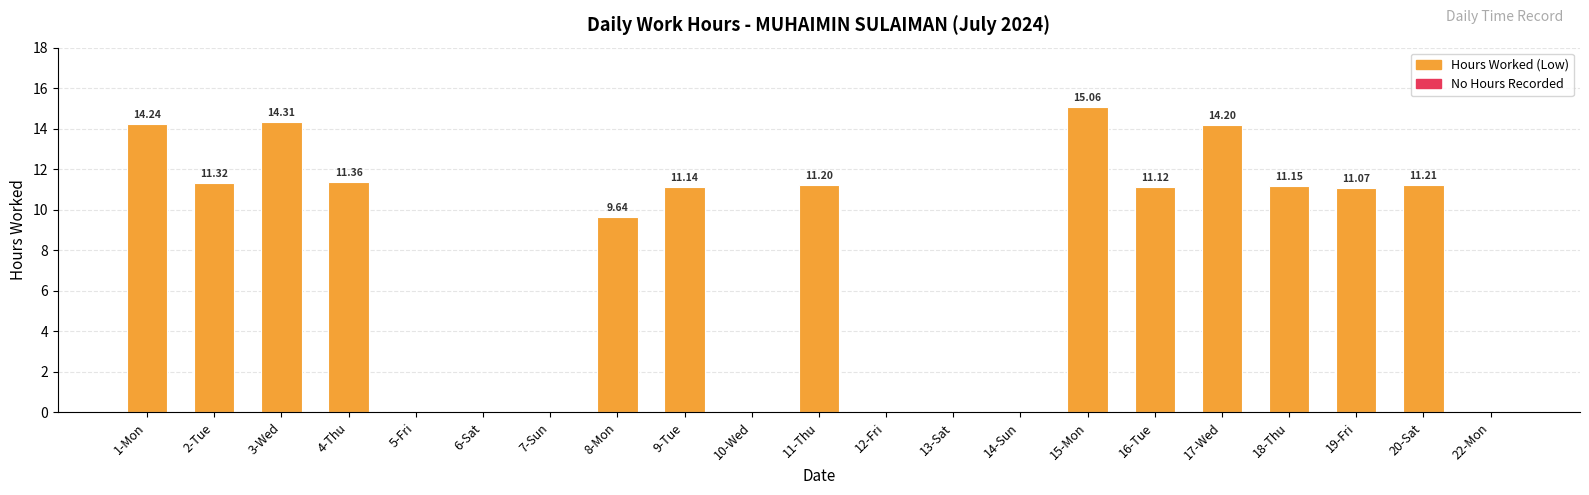

Between 15-Mon and 13-Sat, which is larger?

15-Mon